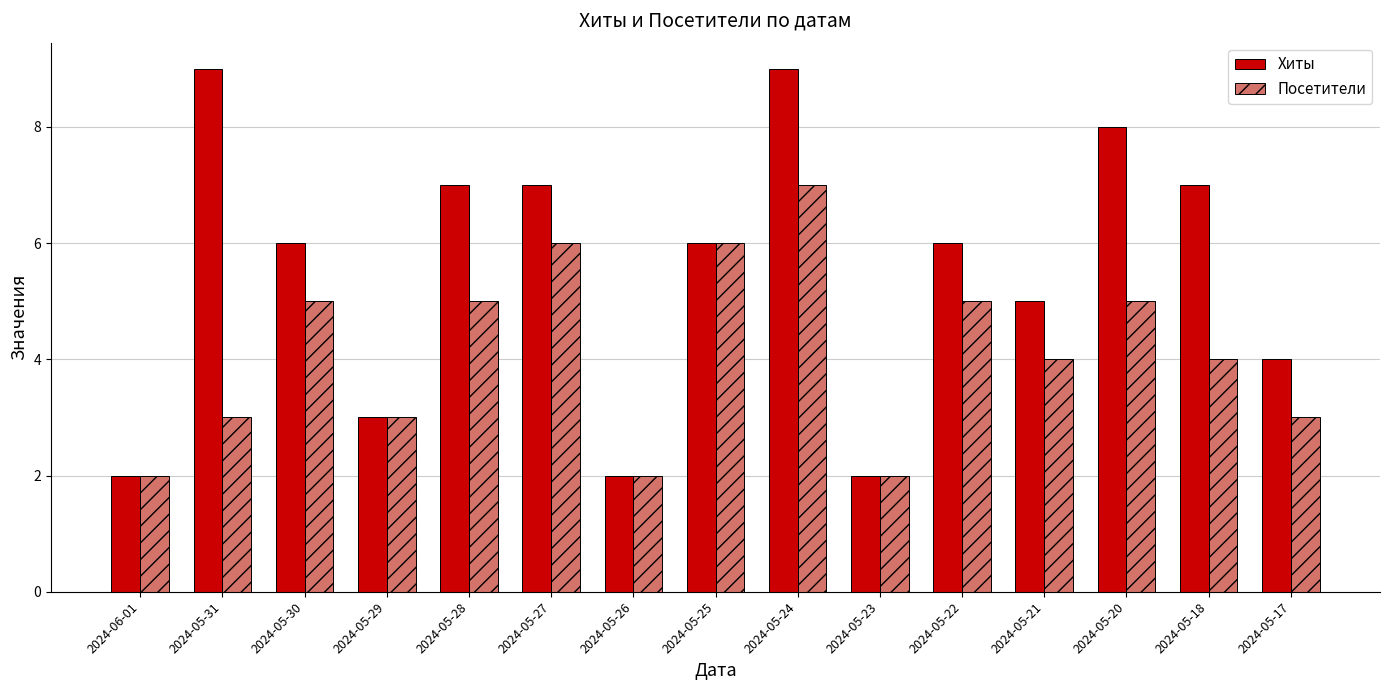

Is the value of Хиты at 2024-05-30 greater than the value of Посетители at 2024-05-26?

Yes